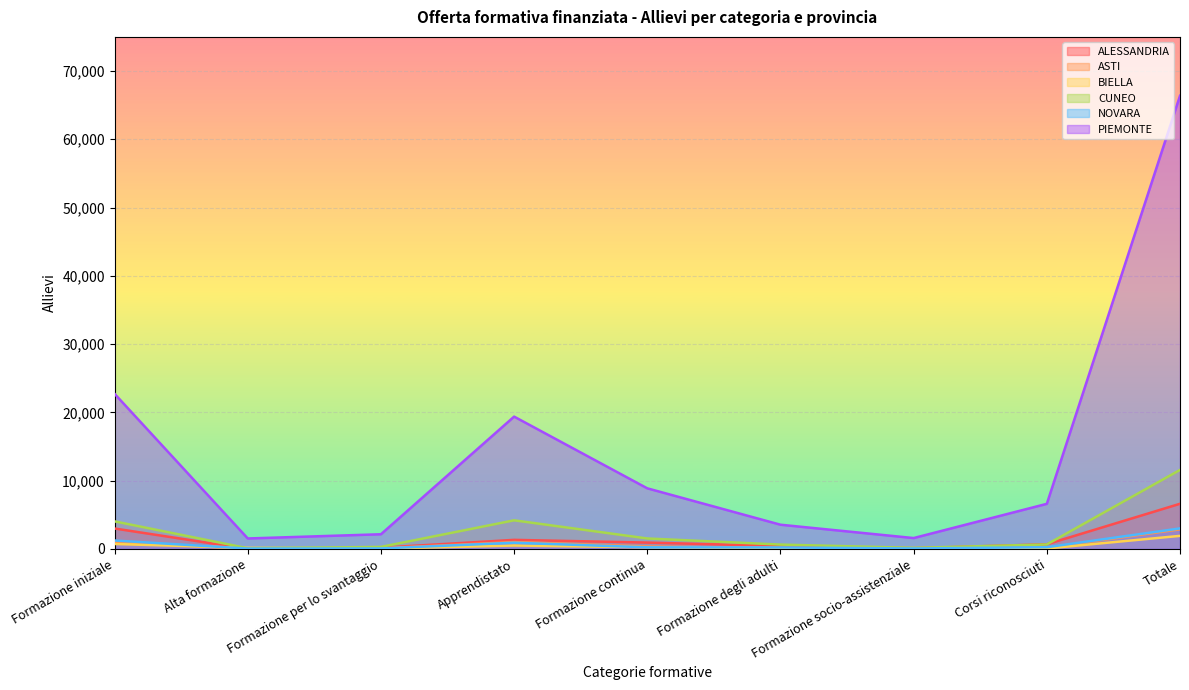

Where does the BIELLA series first go above 155?

Formazione iniziale